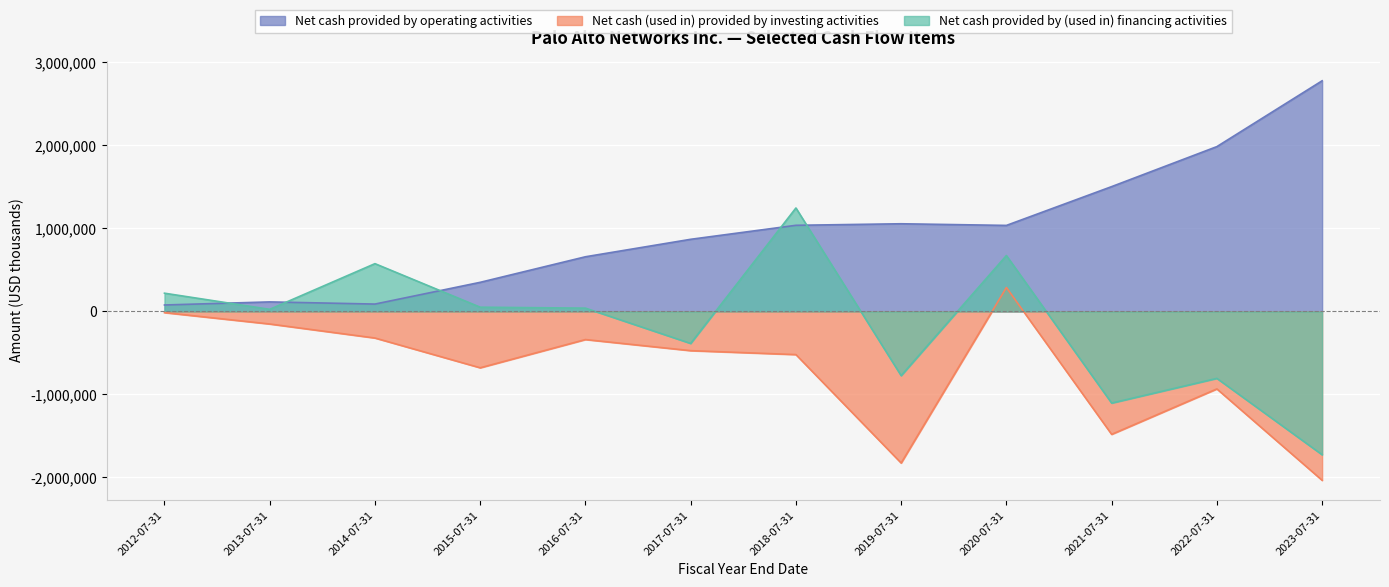

What is the spread (max minus min) of values at 2022-07-31?

2918100